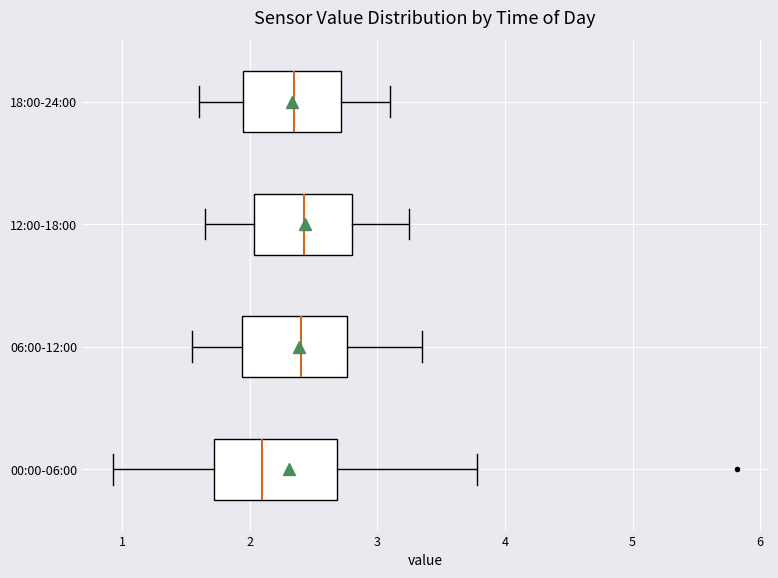

Reading bottom to top, transcribe this box plot: for each box, give where its median line is, the range the box spans, and where its two whiskers end, as read against the x-axis. The values are not printed on the chart, so give them approximately, as read against the axis.

00:00-06:00: median 2.1, box 1.7 to 2.7, whiskers 0.9 to 3.8
06:00-12:00: median 2.4, box 1.9 to 2.8, whiskers 1.6 to 3.4
12:00-18:00: median 2.4, box 2.0 to 2.8, whiskers 1.7 to 3.3
18:00-24:00: median 2.4, box 2.0 to 2.7, whiskers 1.6 to 3.1